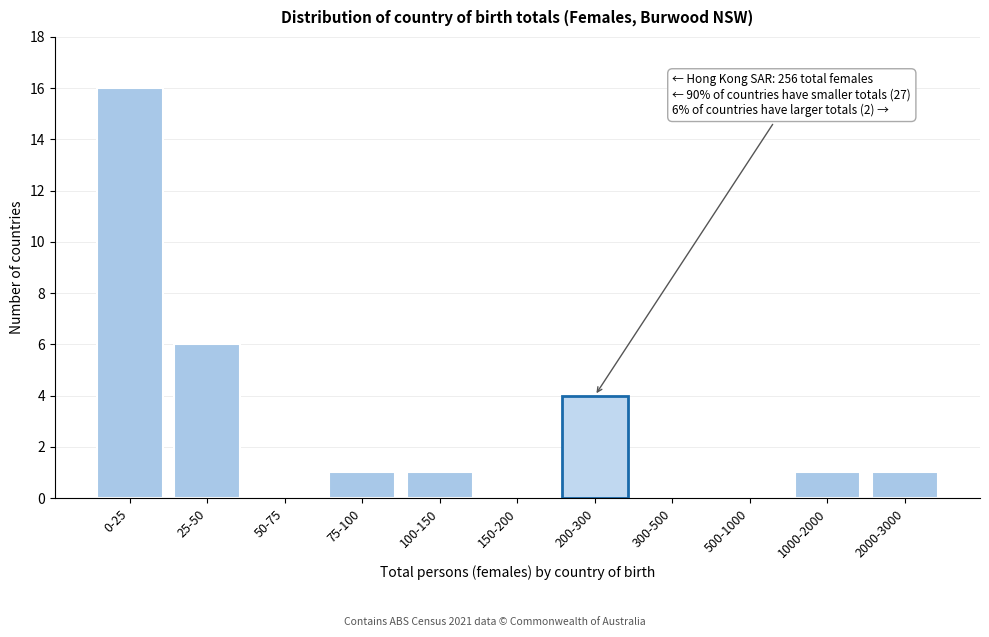

Reading left to right, list all the values displayed in this chart.

0-25=16	25-50=6	50-75=0	75-100=1	100-150=1	150-200=0	200-300=4	300-500=0	500-1000=0	1000-2000=1	2000-3000=1